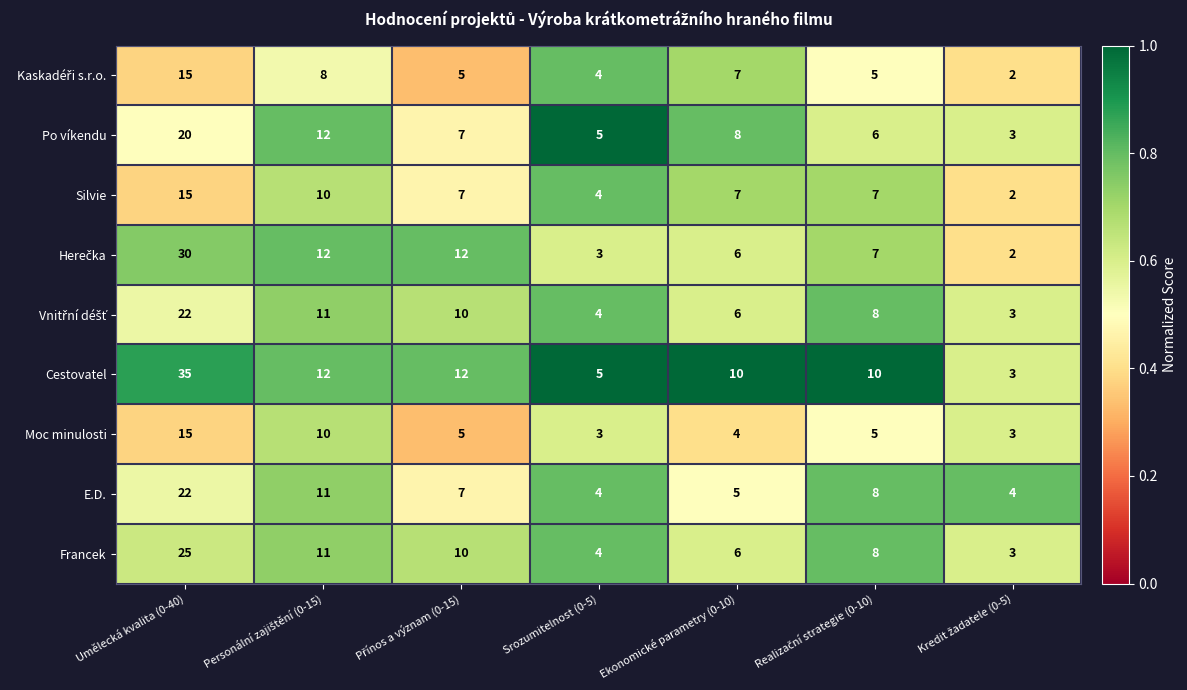

Which label corresponds to the largest value in the chart?

Umělecká kvalita (0-40)